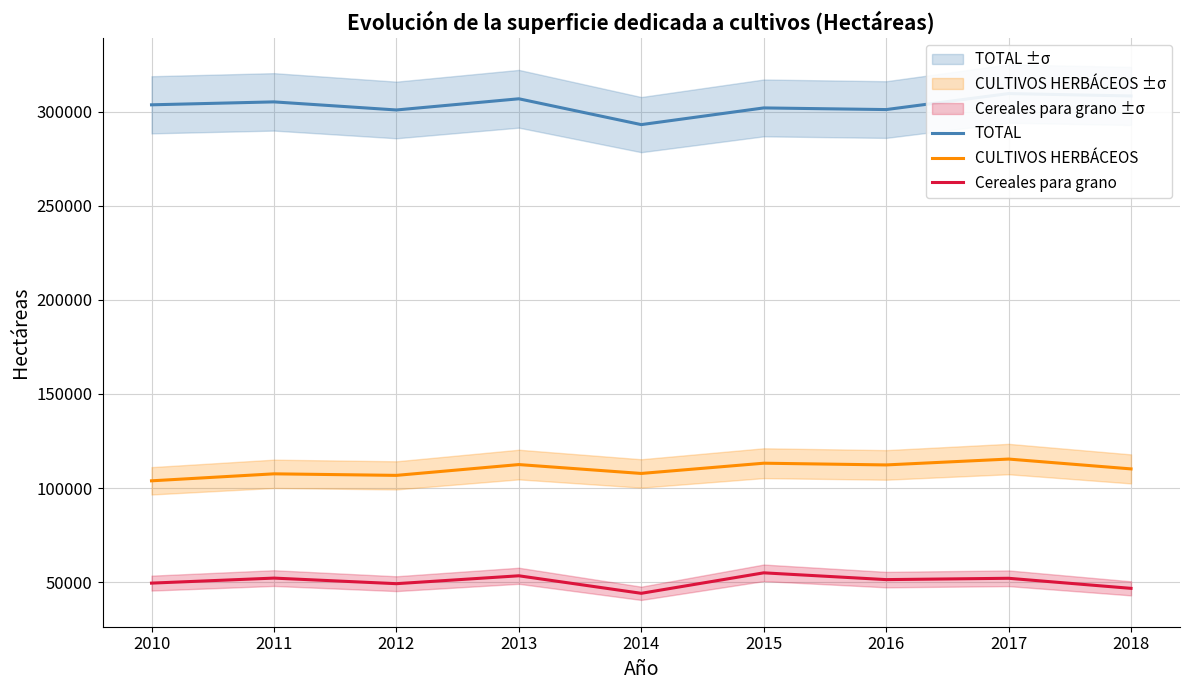

What is the value of the Cereales para grano point at the 4th from the left?

53395